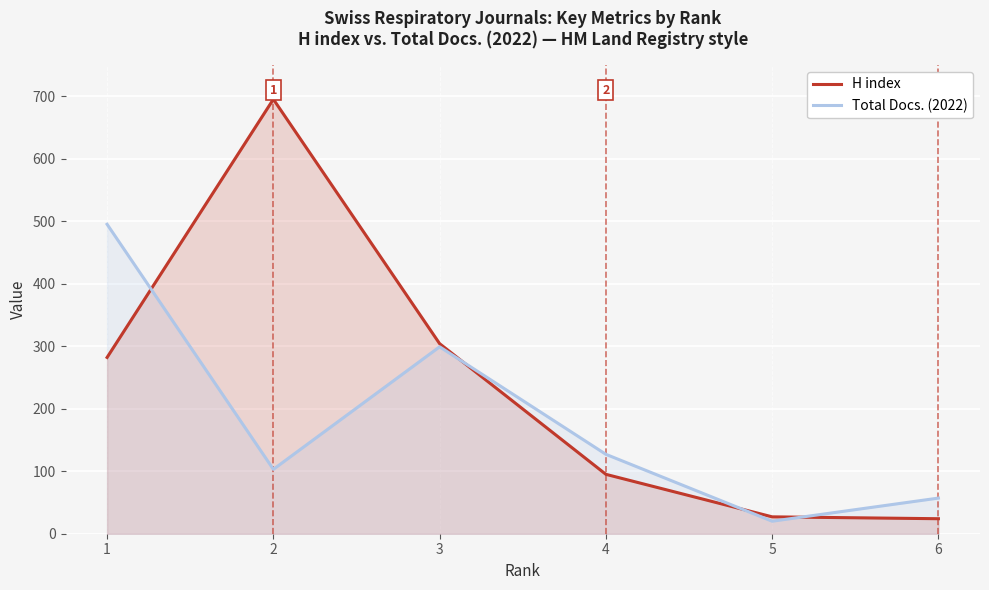

Rank the categories by Total Docs. (2022) value from highest to lowest.

1, 3, 4, 2, 6, 5